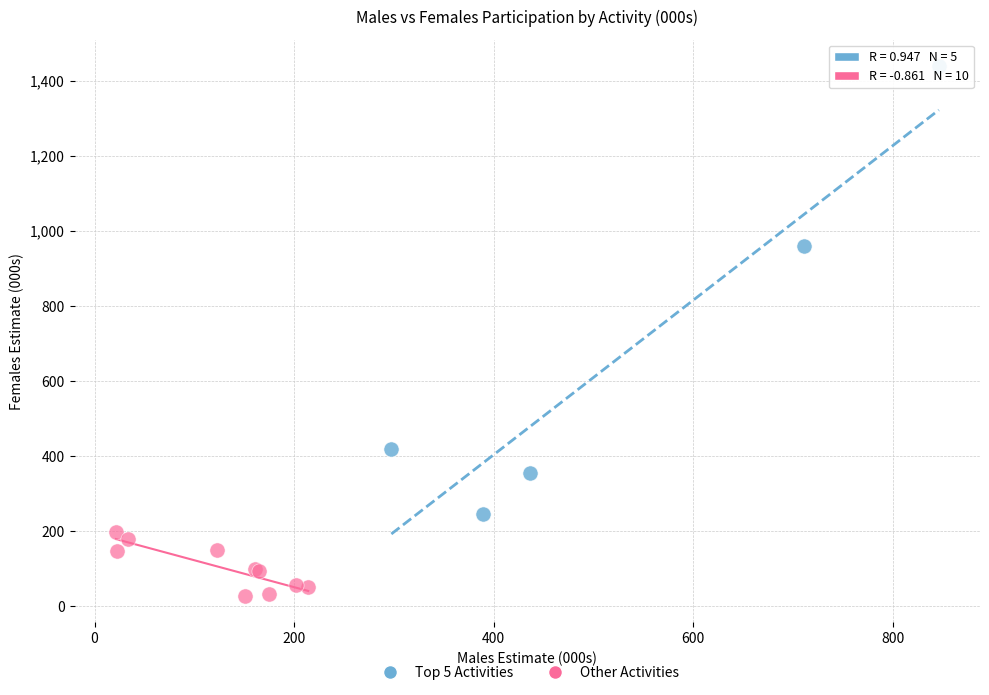

Which series reaches the minimum Y coordinate?

Other Activities